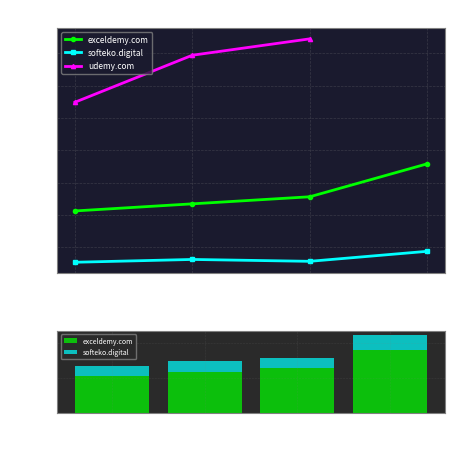

How many bars are there in each group?

2